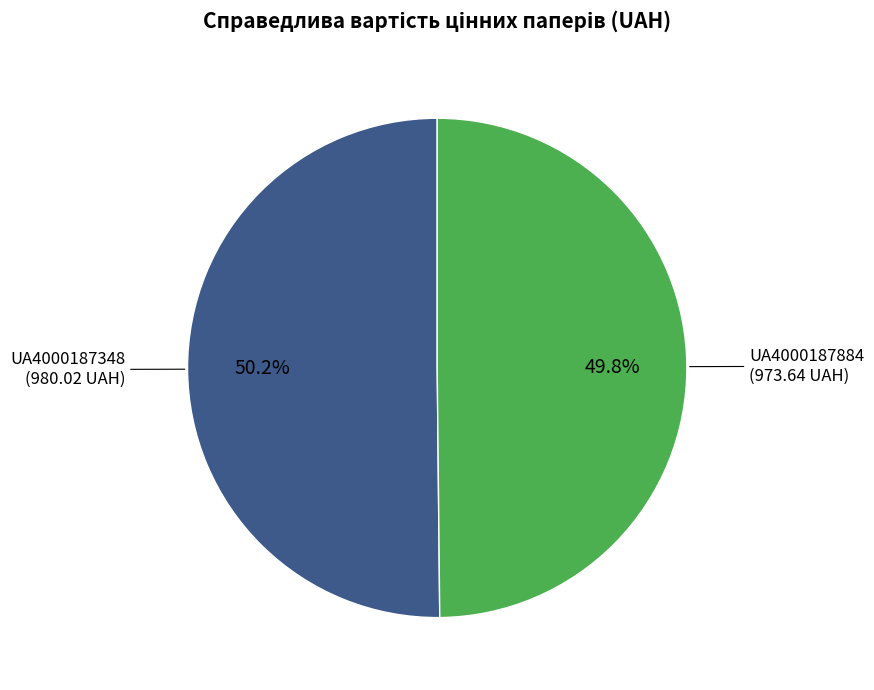

Approximately how many times larger is the value at UA4000187884 compared to UA4000187348?

1.0